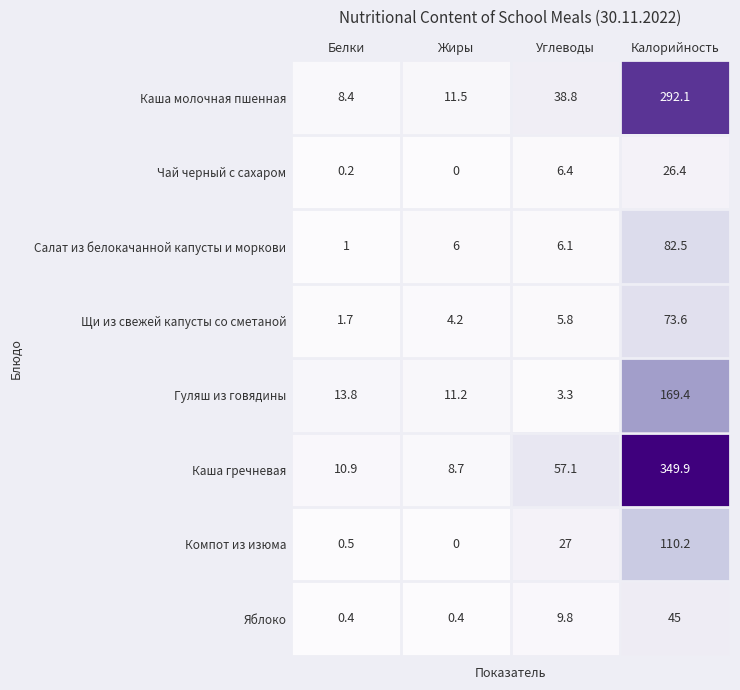

What is the difference between the highest and lowest values at Жиры?

11.5